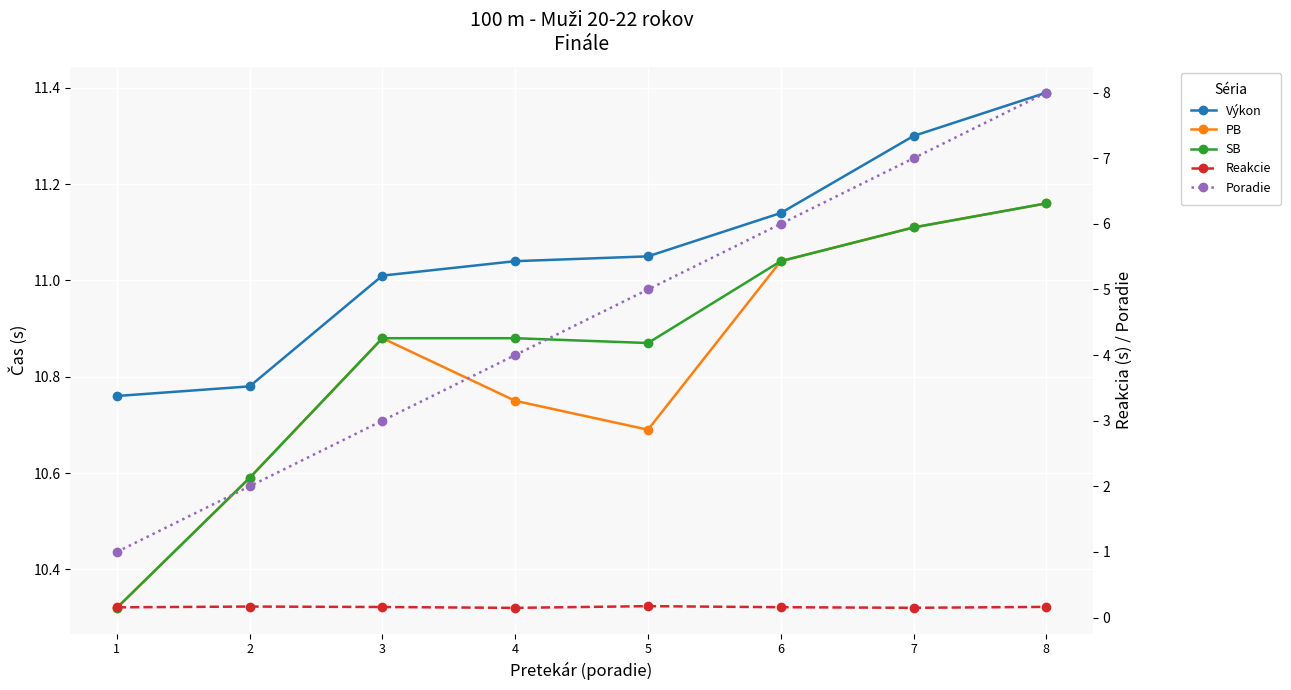

Reading left to right, list all the values displayed in this chart.

Výkon: 1=10.8	2=10.8	3=11.0	4=11.0	5=11.1	6=11.1	7=11.3	8=11.4
PB: 1=10.3	2=10.6	3=10.9	4=10.8	5=10.7	6=11.0	7=11.1	8=11.2
SB: 1=10.3	2=10.6	3=10.9	4=10.9	5=10.9	6=11.0	7=11.1	8=11.2
Reakcie: 1=0.2	2=0.2	3=0.2	4=0.1	5=0.2	6=0.2	7=0.1	8=0.2
Poradie: 1=1.0	2=2.0	3=3.0	4=4.0	5=5.0	6=6.0	7=7.0	8=8.0